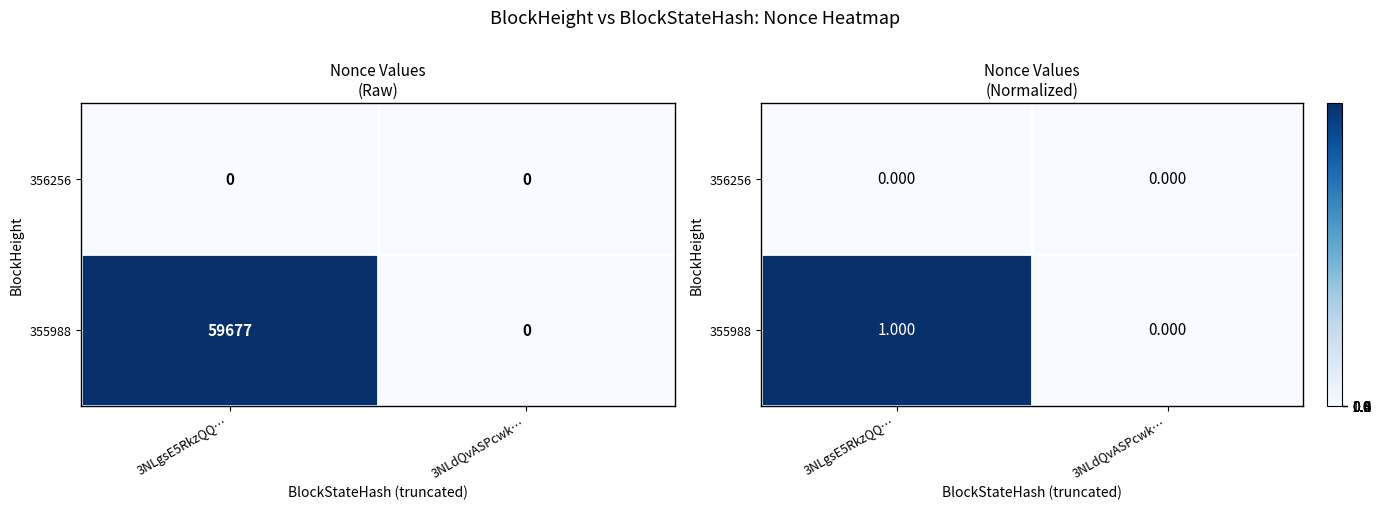

Between 3NLgsE5RkzQQ… and 3NLdQvASPcwk…, which series saw the biggest shift?

355988